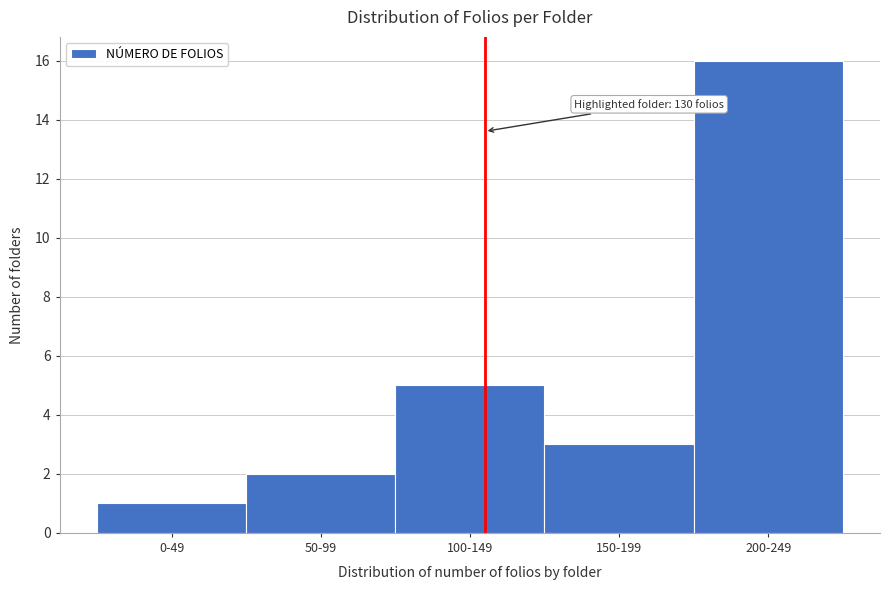

Reading right to left, list all the values displayed in this chart.

16	3	5	2	1